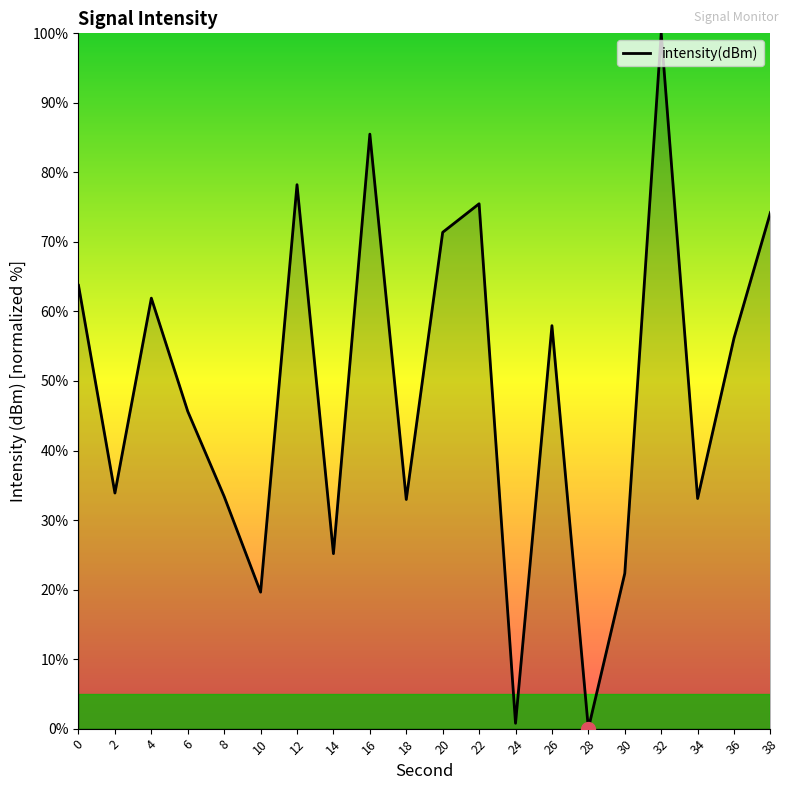

What is the greatest value displayed?

100.0